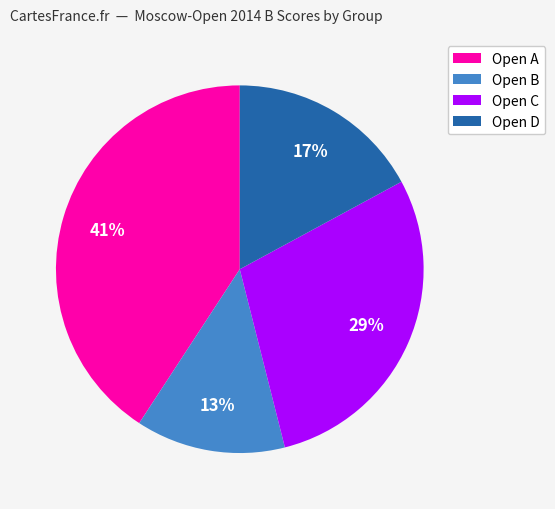

To the nearest percent, what is the difference between the largest and smallest slice percentages?

28%